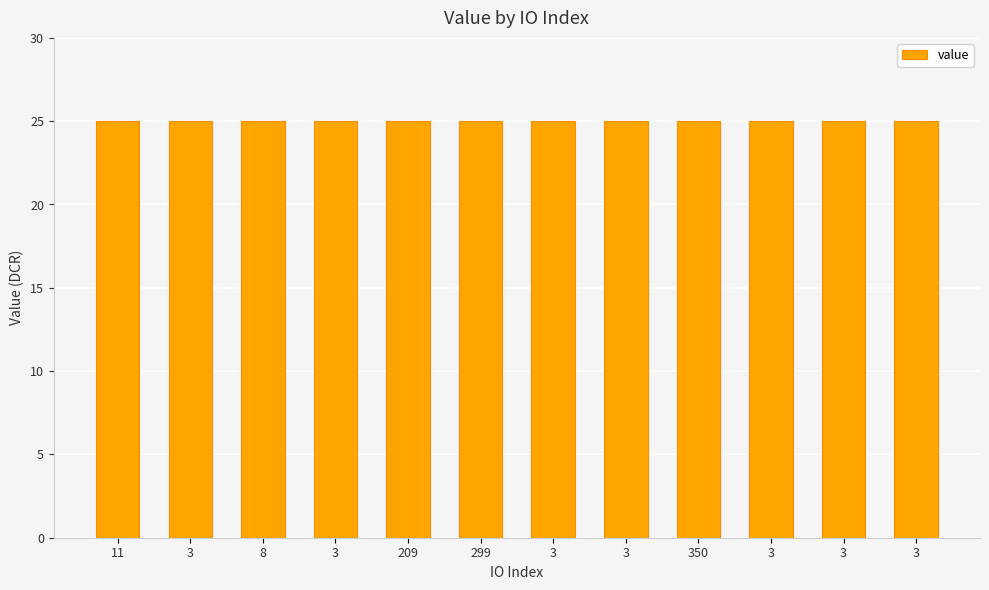

What is the approximate value at 8?

25.0